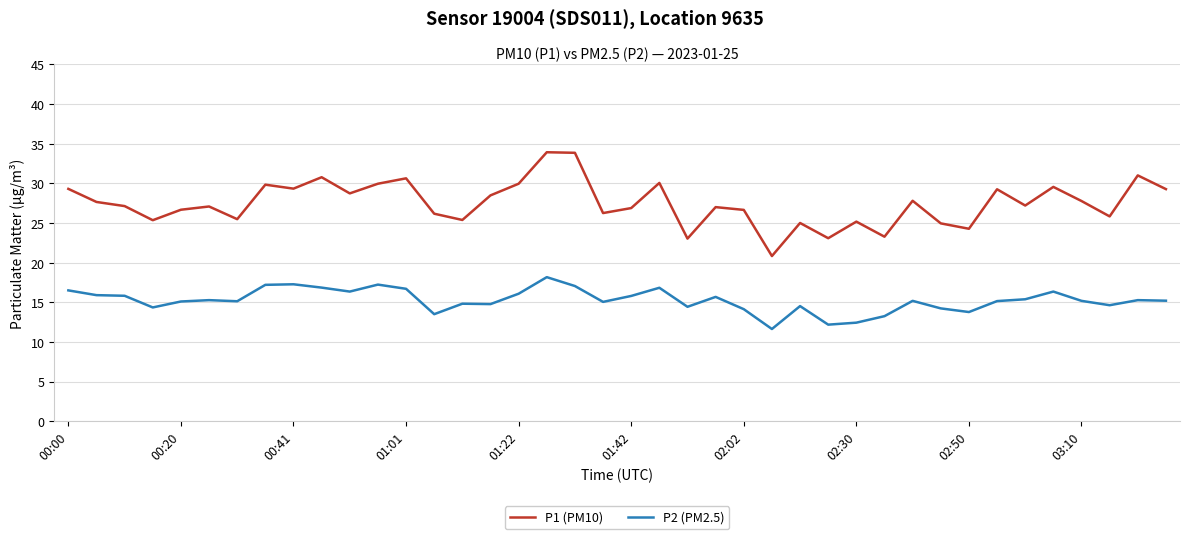

How many distinct data groups are displayed?

2